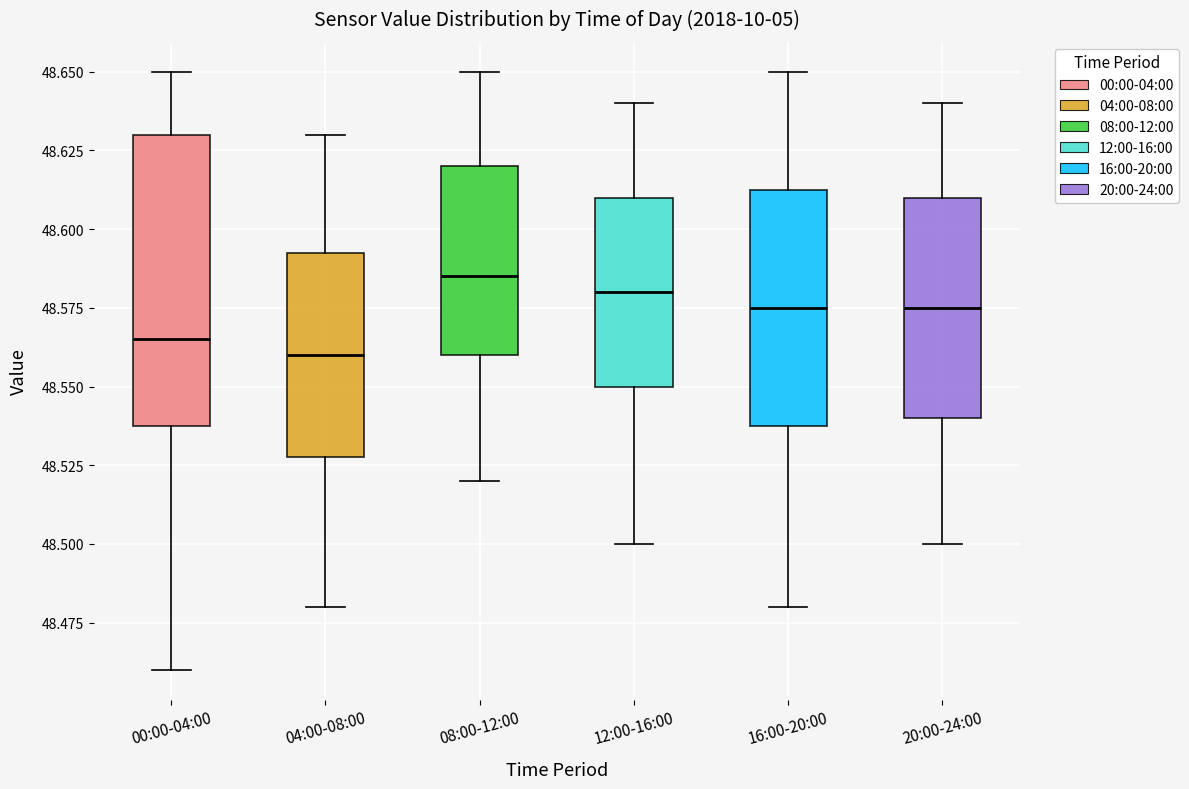

Where does the lower whisker of the box for 08:00-12:00 end on the y-axis? The values are not printed on the chart, so give them approximately, as read against the axis.

48.520